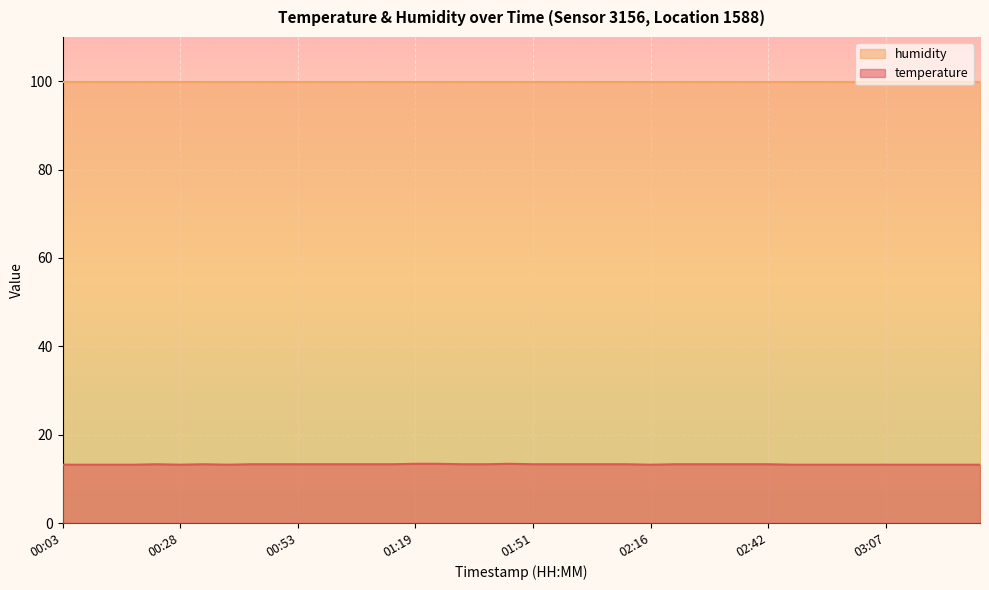

Is it true that the value at 01:56 is 8.7?

False